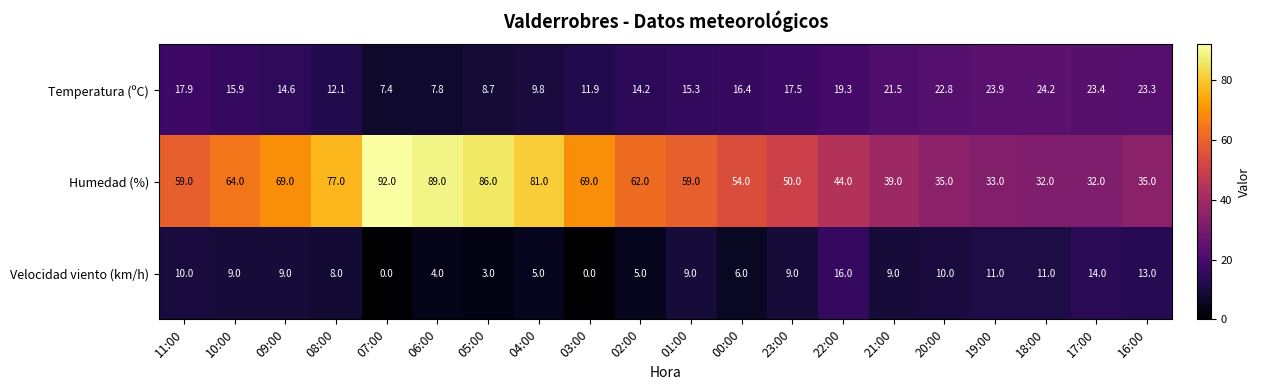

Which series has the largest range (max minus min)?

Humedad (%)